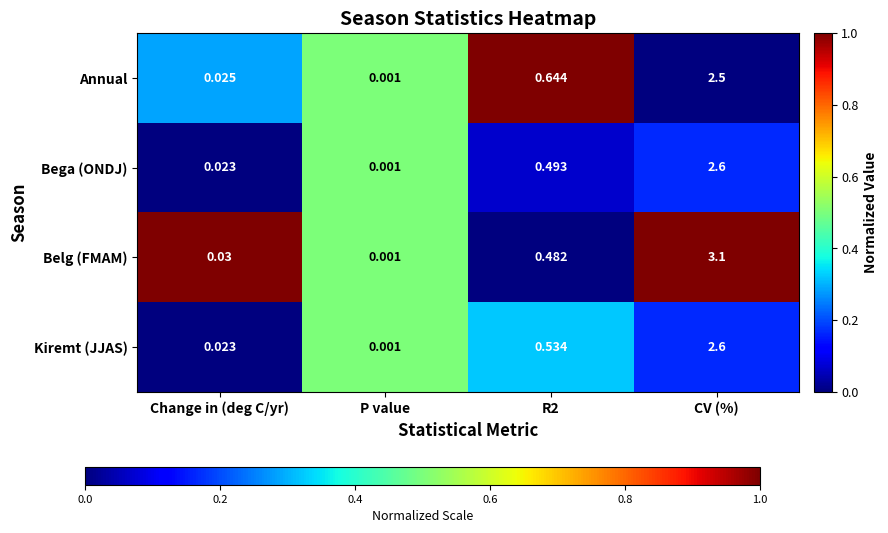

Count the number of categories in the chart.

4